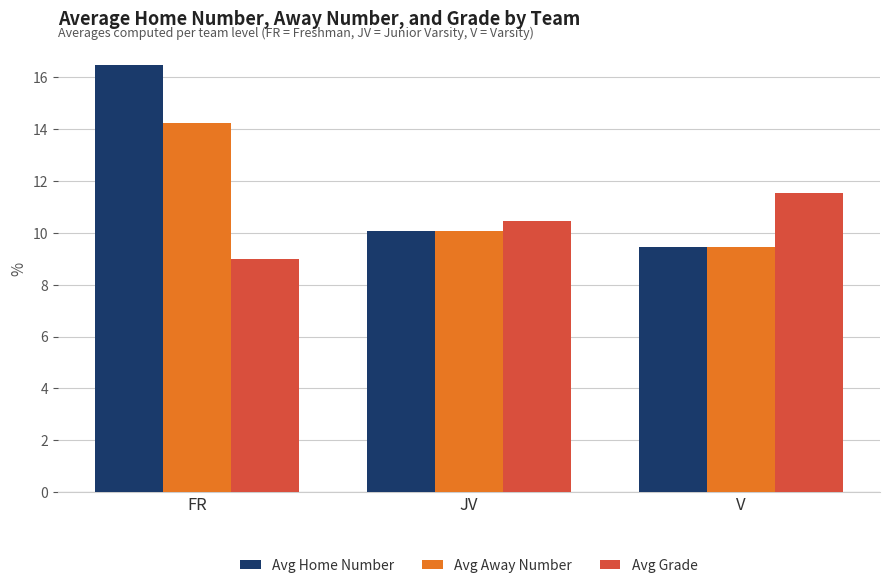

Where is Avg Away Number nearest to the value 11?

JV